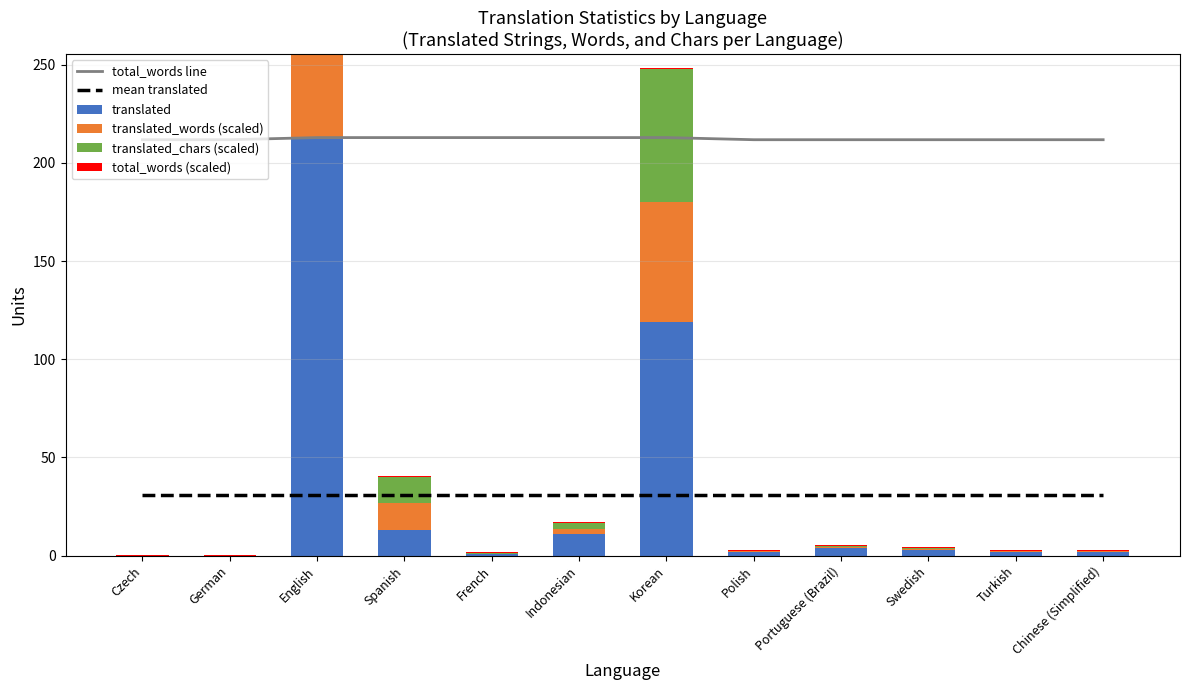

Where is translated_words (scaled) nearest to the value 106?

Korean